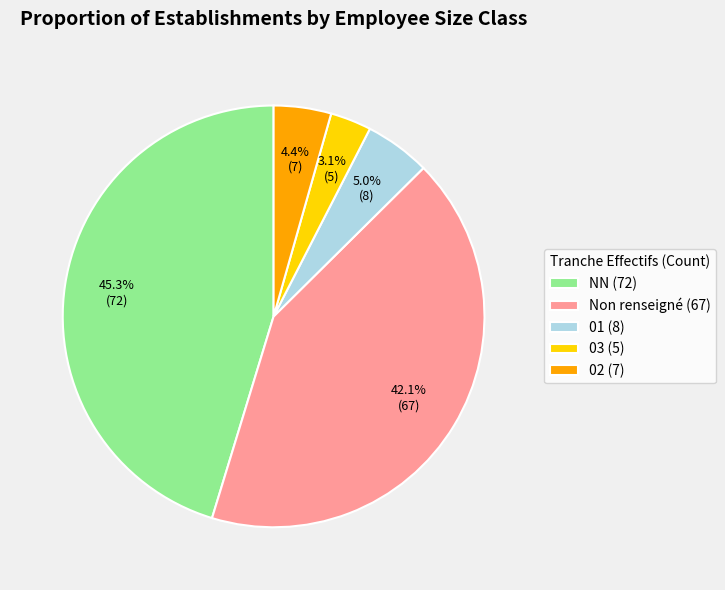

Rank the categories by value from highest to lowest.

NN (72), Non renseigné (67), 01 (8), 02 (7), 03 (5)